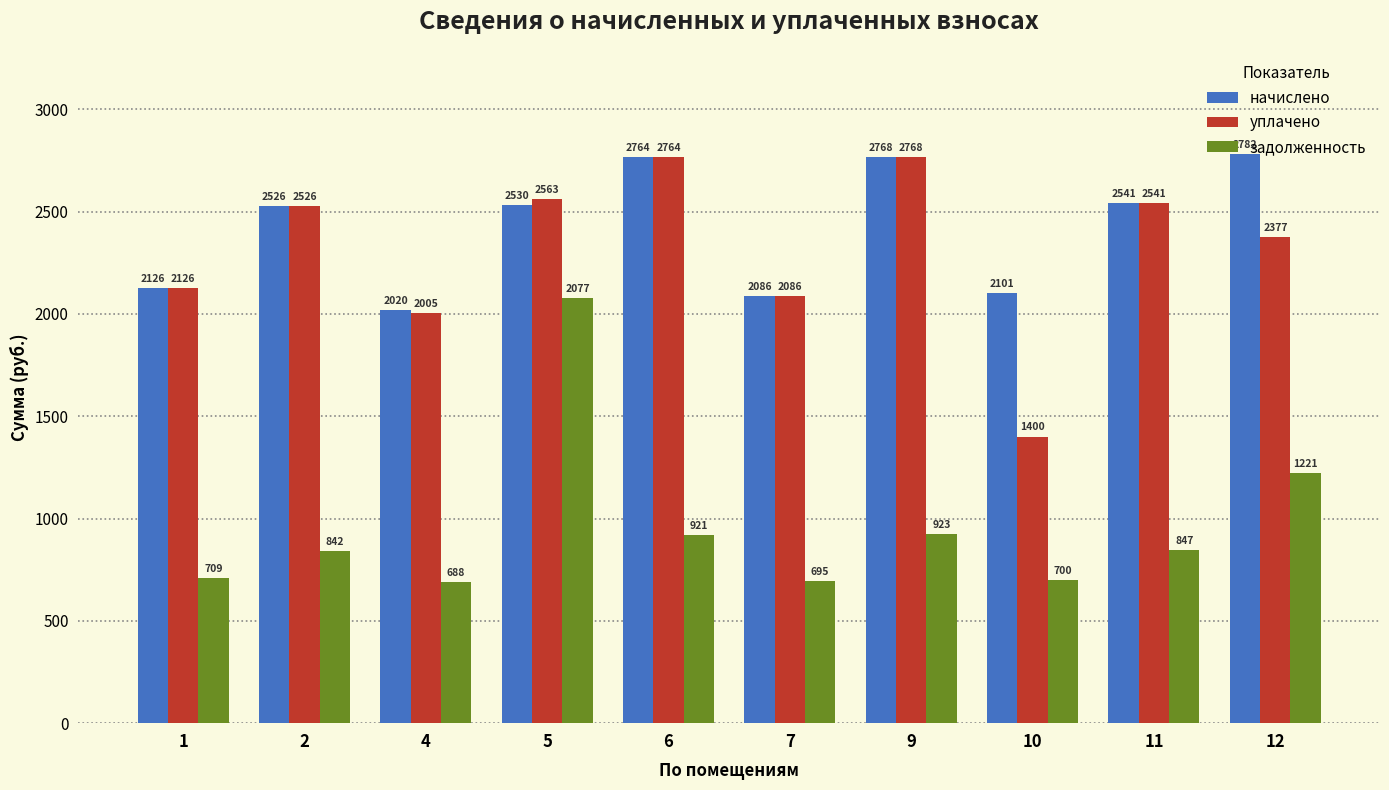

At which label is начислено closest to 2401?

2